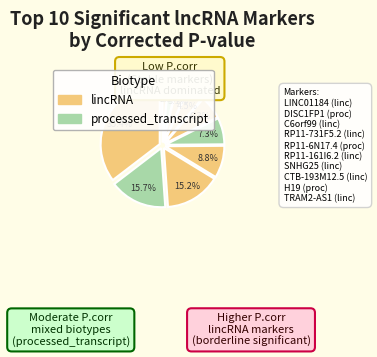

Count the number of slices in the pie.

10